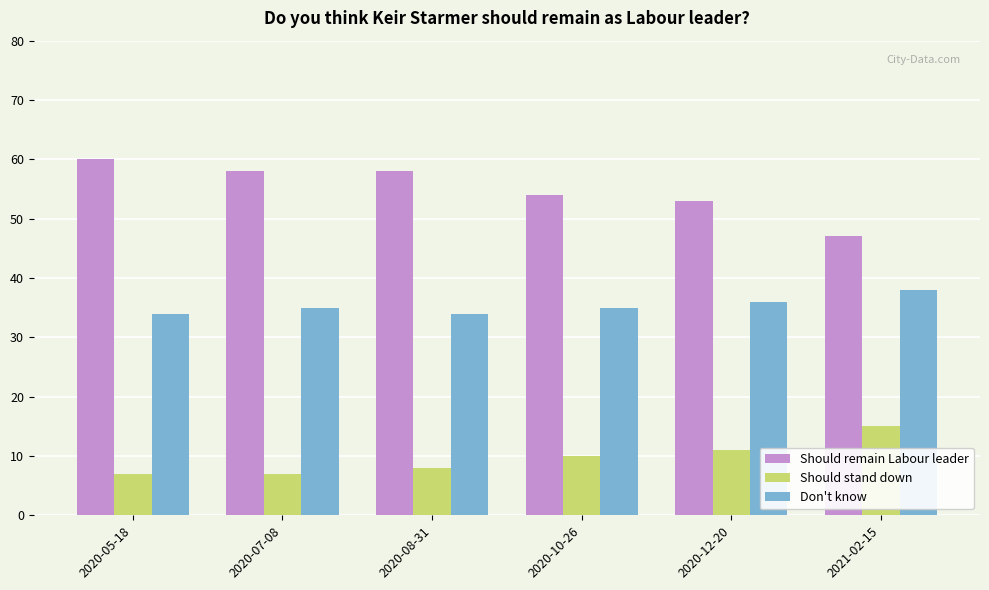

At how many categories does at least one series exceed 22?

6